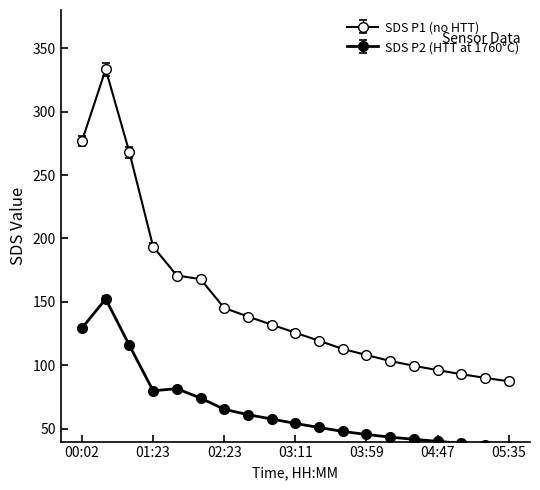

What is the sum of the SDS_P1 values at 02:23 and 04:15?

248.8